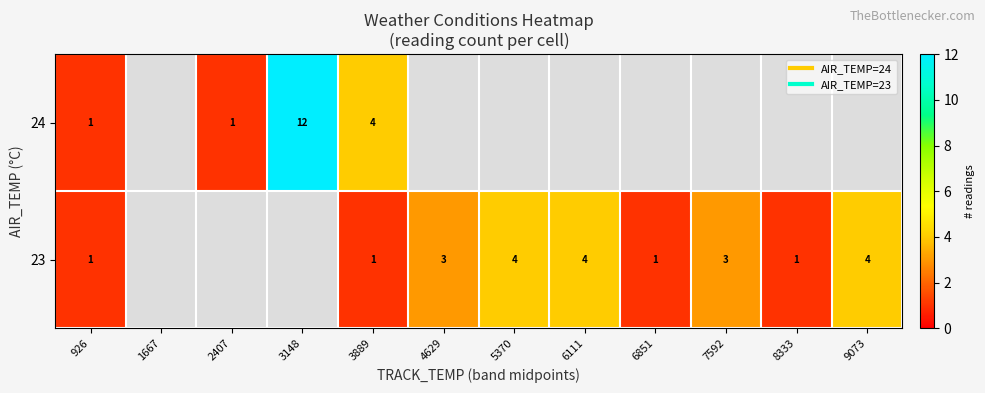

True or false: 24 has a value of 2.1 at 3889.

False